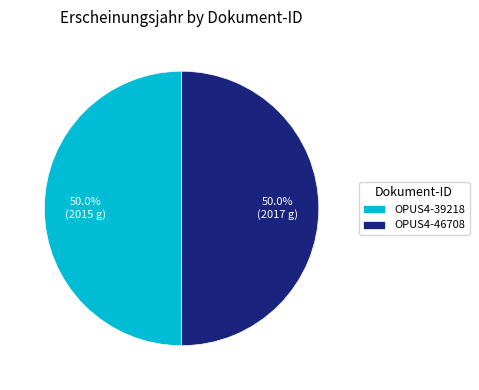

What is the total percentage of OPUS4-39218 and OPUS4-46708?

100.0%